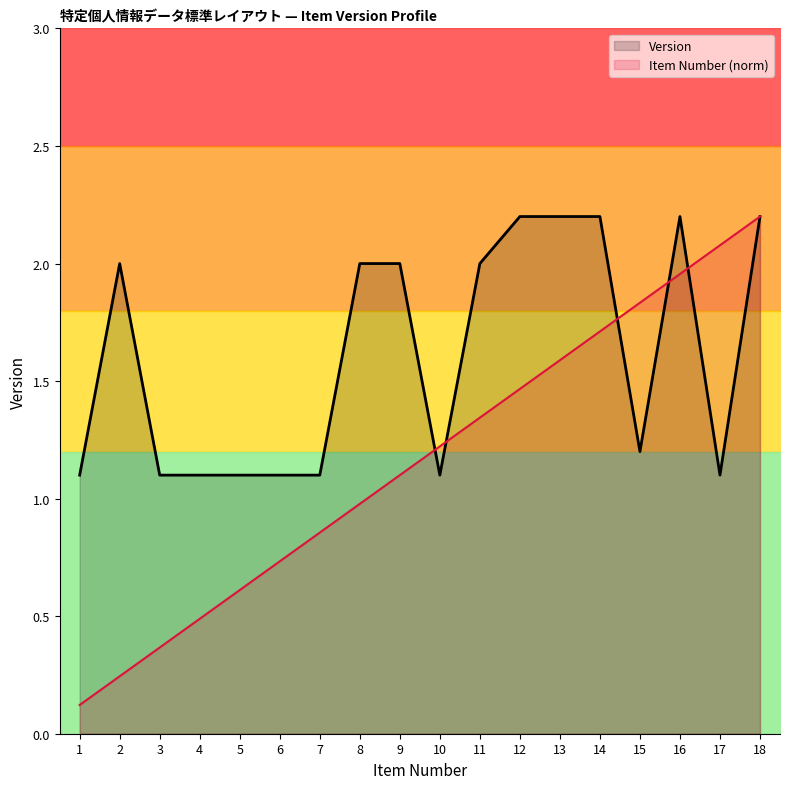

What is the total value across all series at 7?

2.0